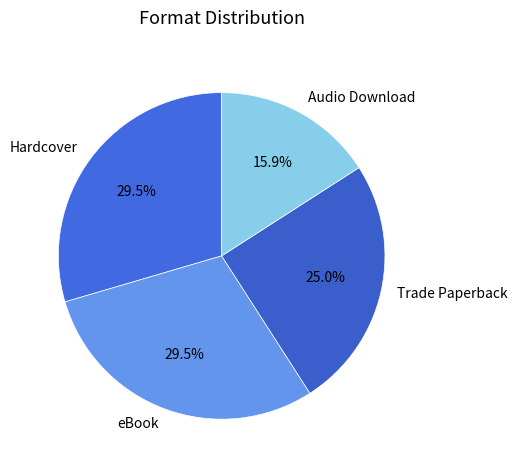

Which category has the smallest portion of the pie?

Audio Download